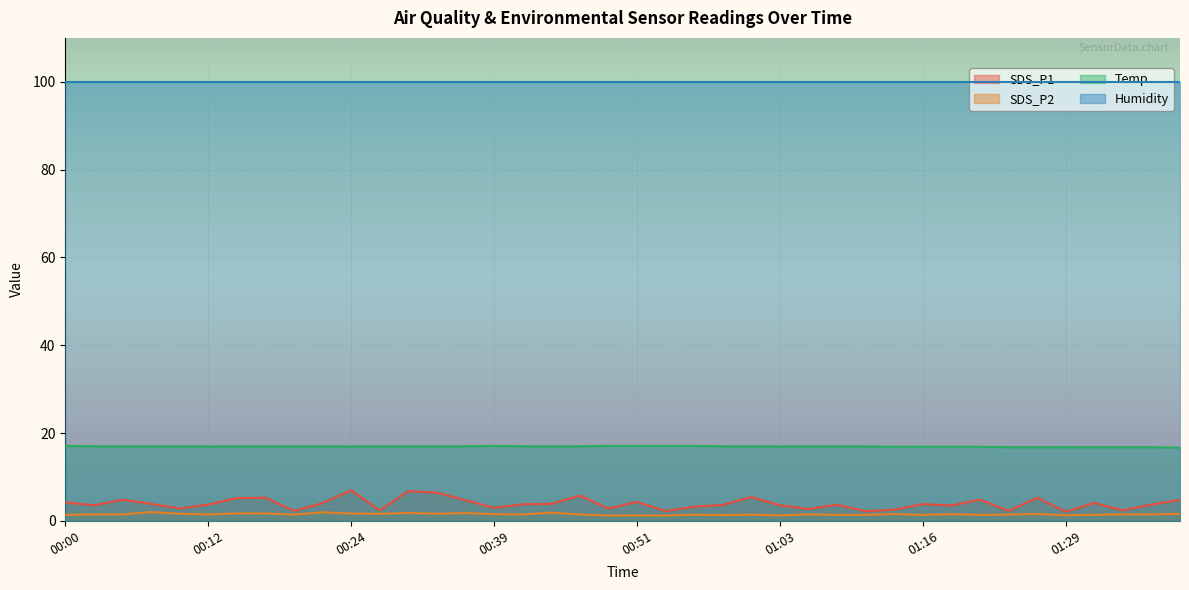

How many series are shown in this chart?

4